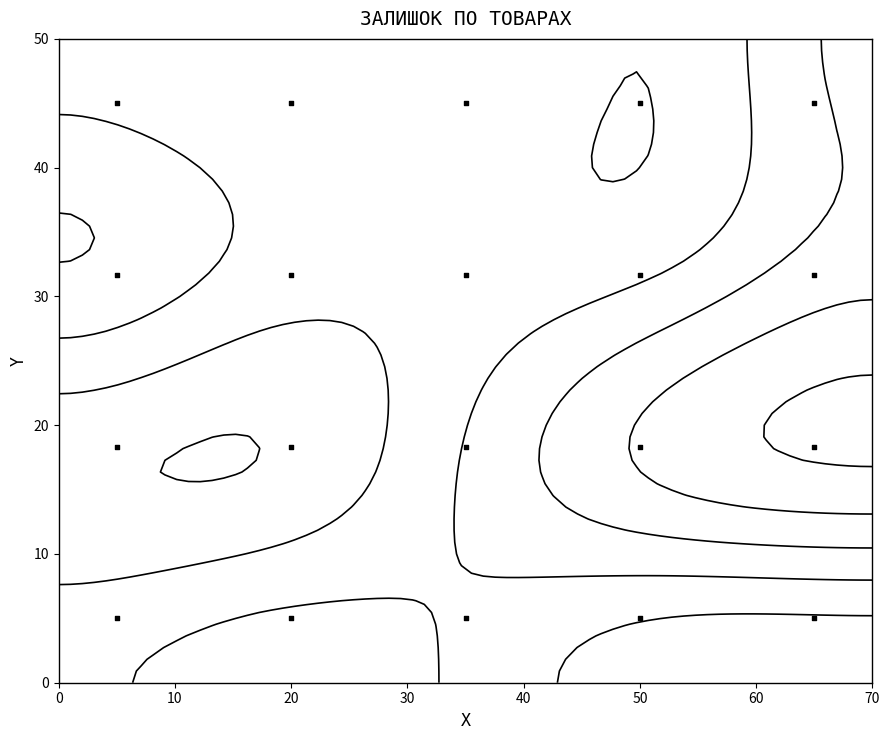

What is the maximum value shown in the chart?

45.0